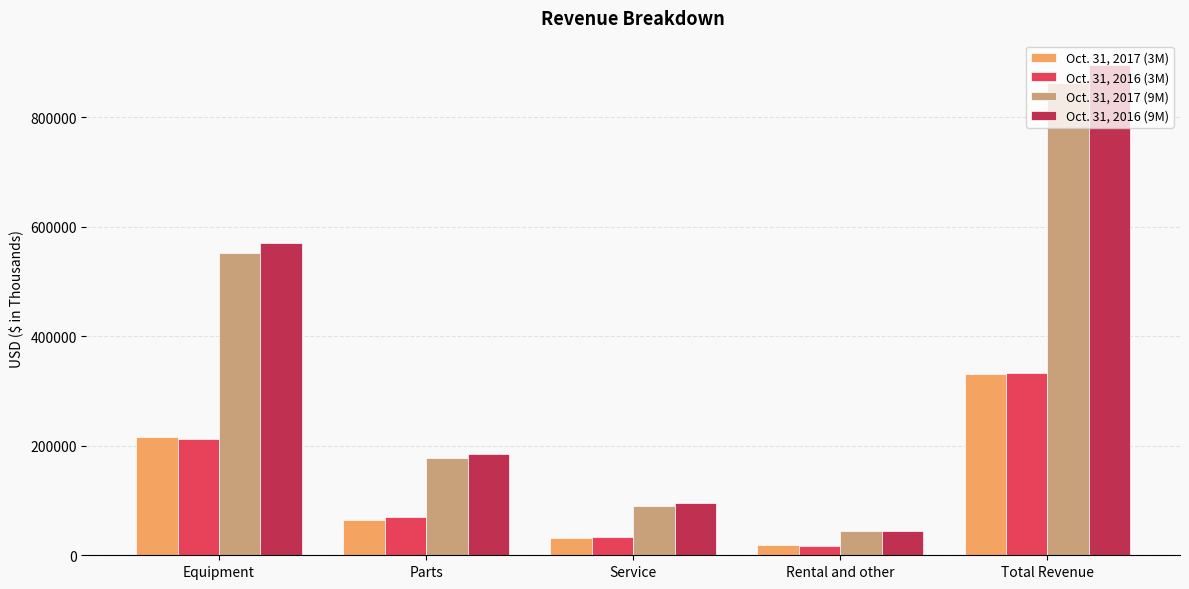

Rank the series at Rental and other from lowest to highest value.

Oct. 31, 2016 (3M), Oct. 31, 2017 (3M), Oct. 31, 2017 (9M), Oct. 31, 2016 (9M)